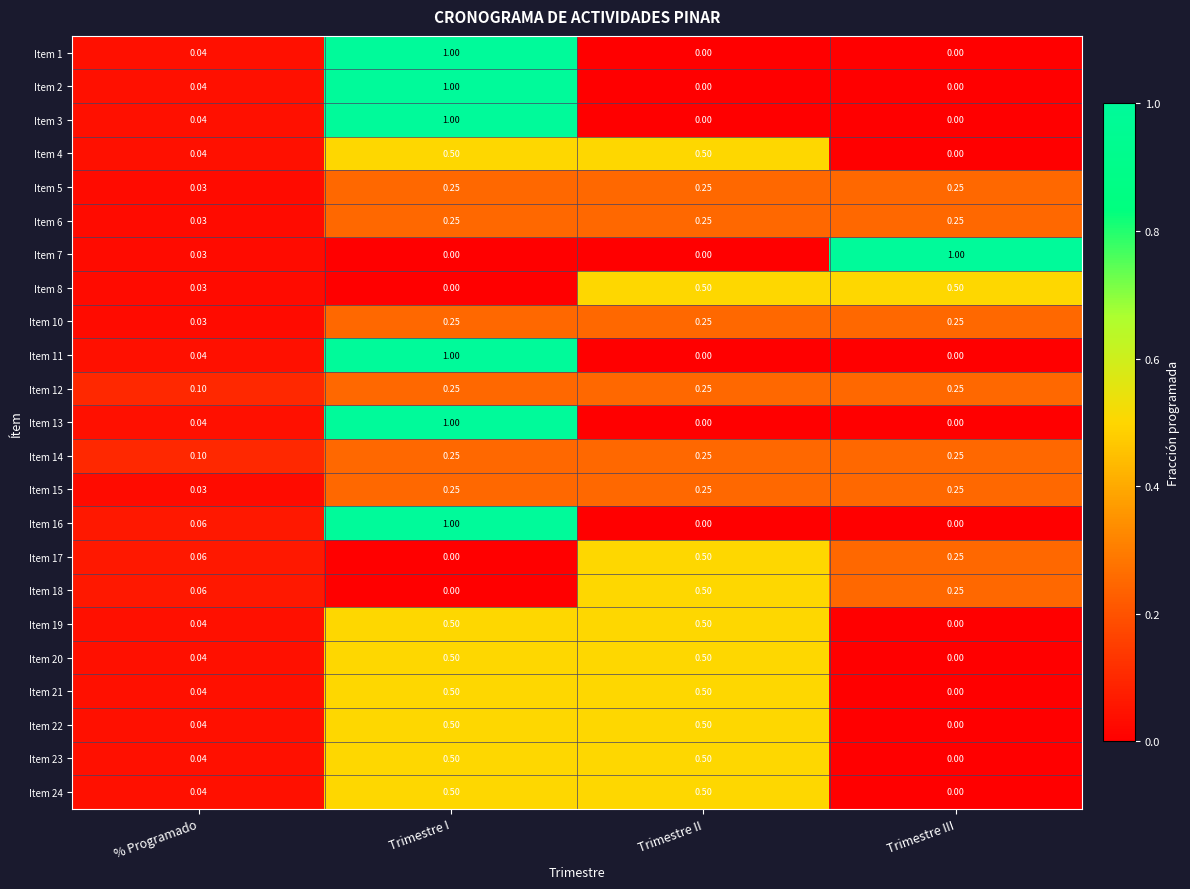

Where is Item 8 nearest to the value 0?

Trimestre I